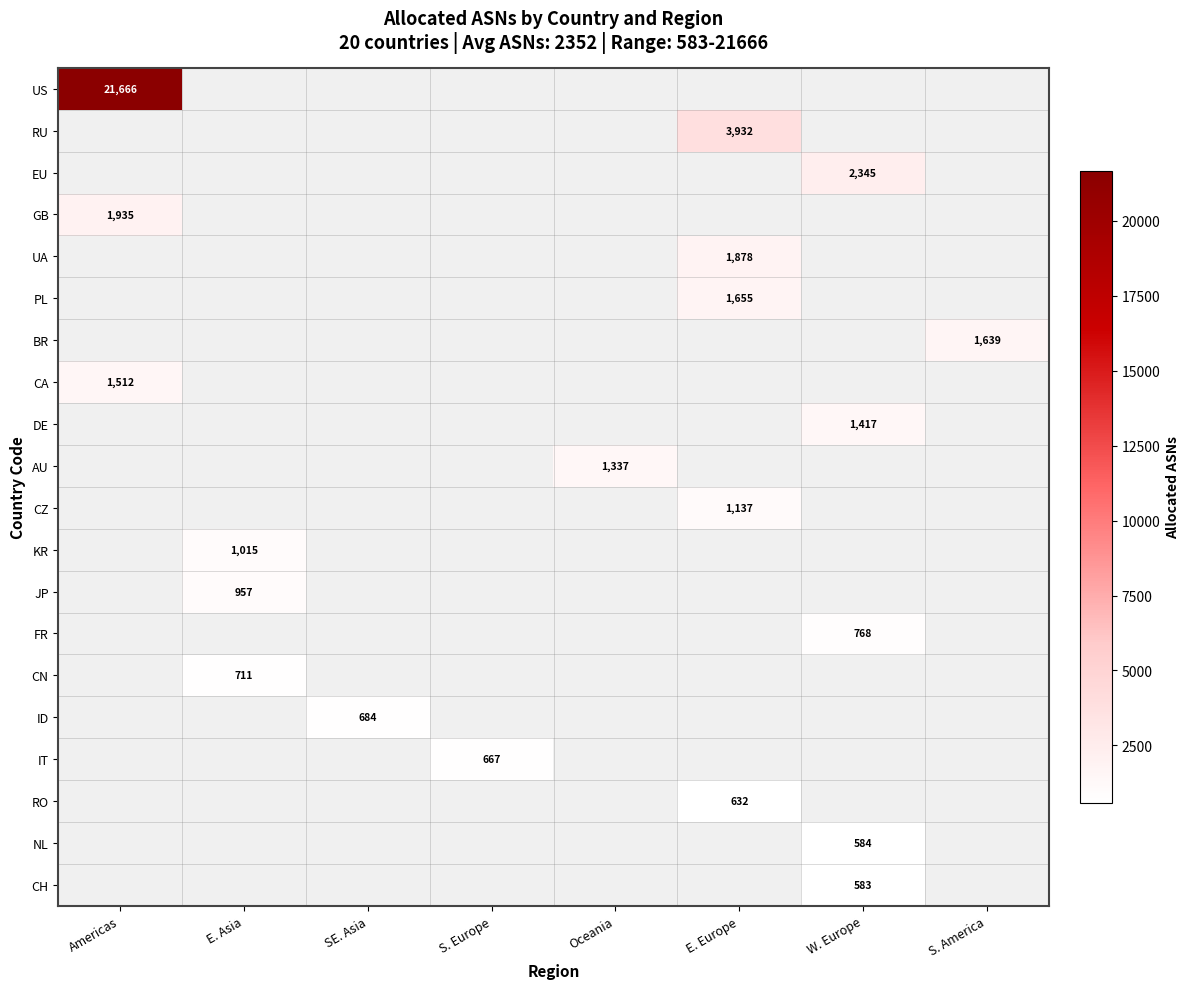

What is the minimum value shown in the chart?

583.0